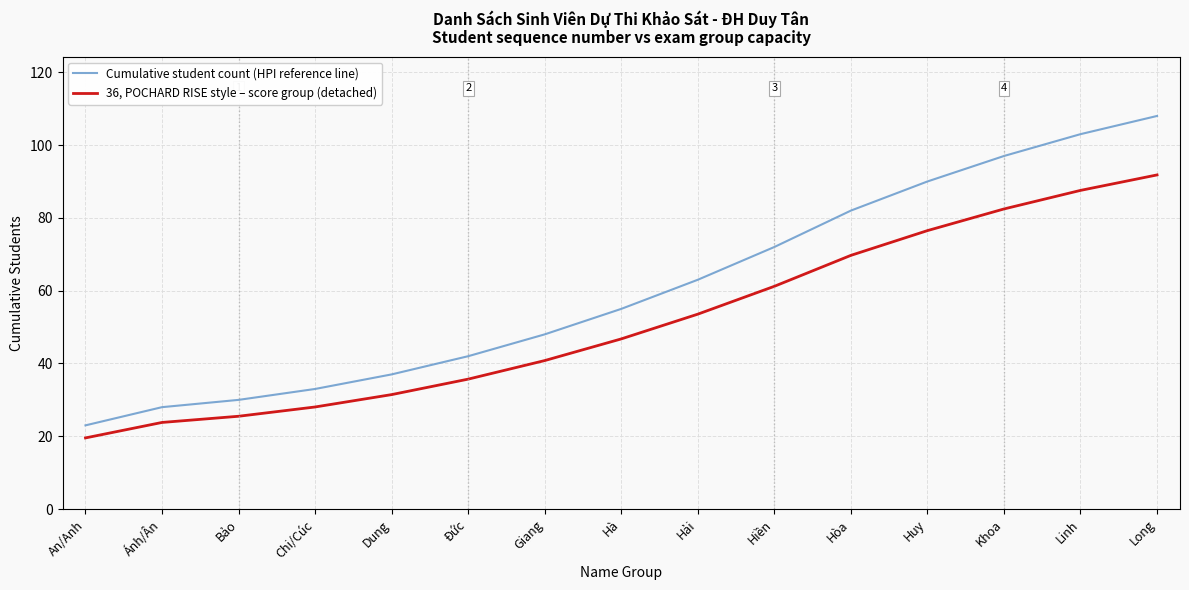

What value does the 36, POCHARD RISE style – score group (detached) series have at Ánh/Ân?

23.8